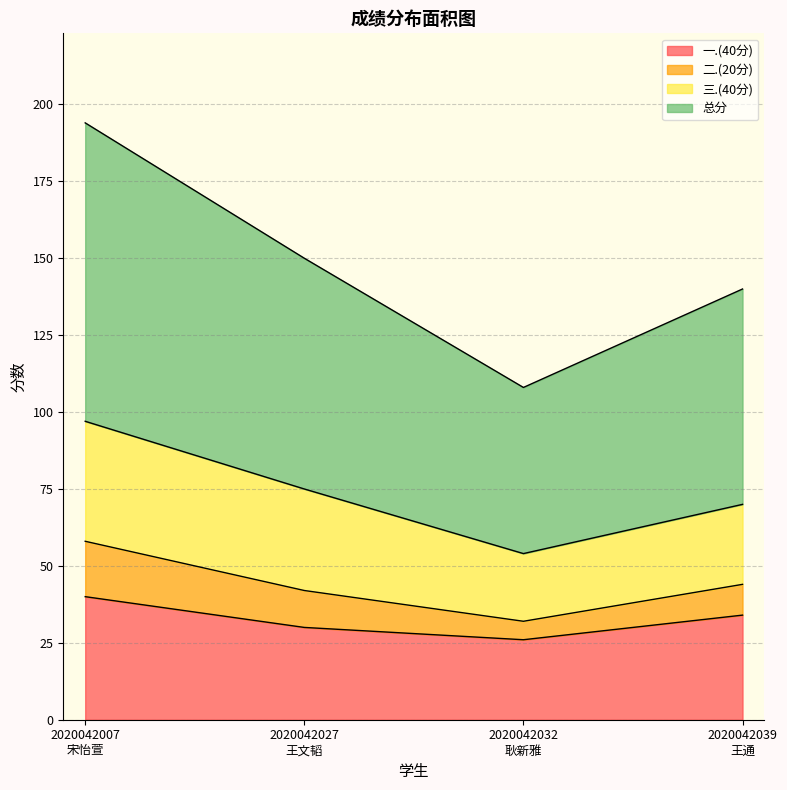

Which series has the largest total across all categories?

总分